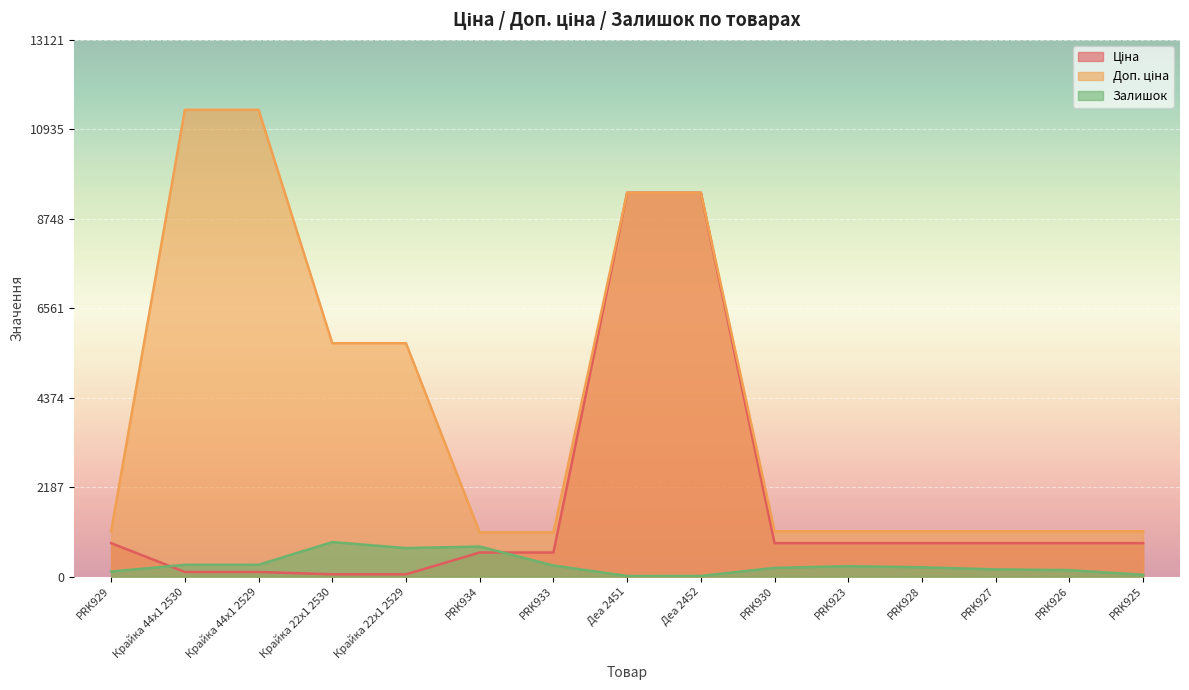

Rank the series by their maximum value, from lowest to highest.

Залишок, Ціна, Доп. ціна